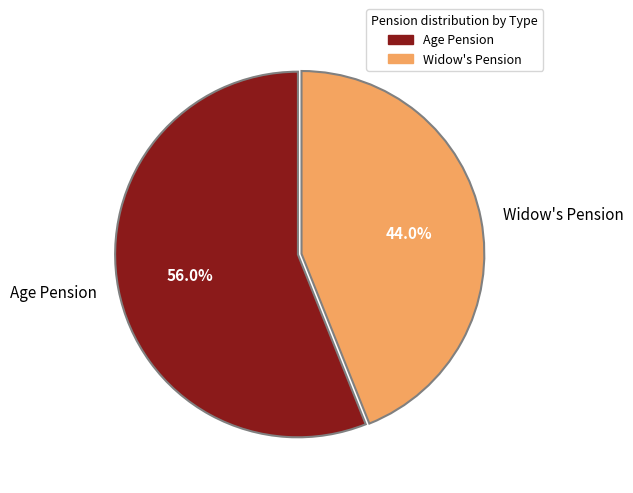

Rank the categories by value from lowest to highest.

Widow's Pension, Age Pension